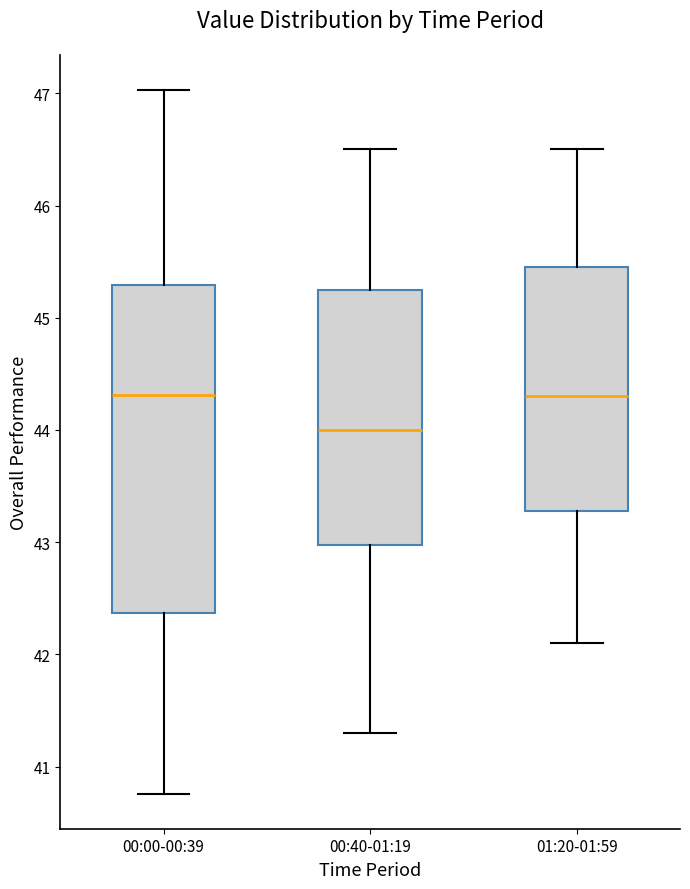

Comparing the boxes themselves (not the whiskers), which one is the tallest?

00:00-00:39